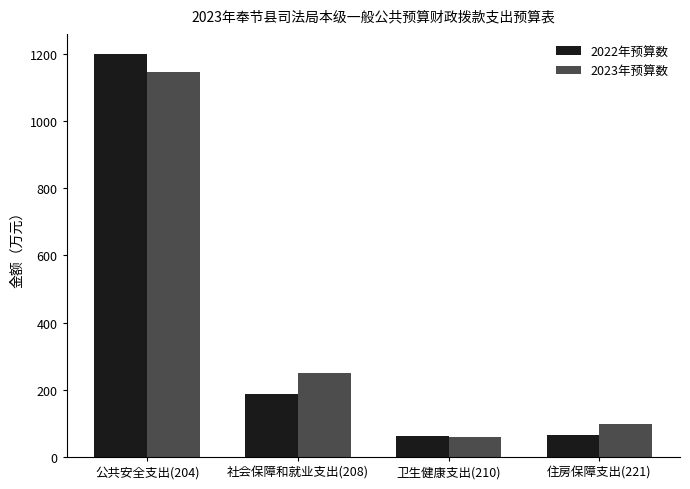

How many bars are there in total?

8